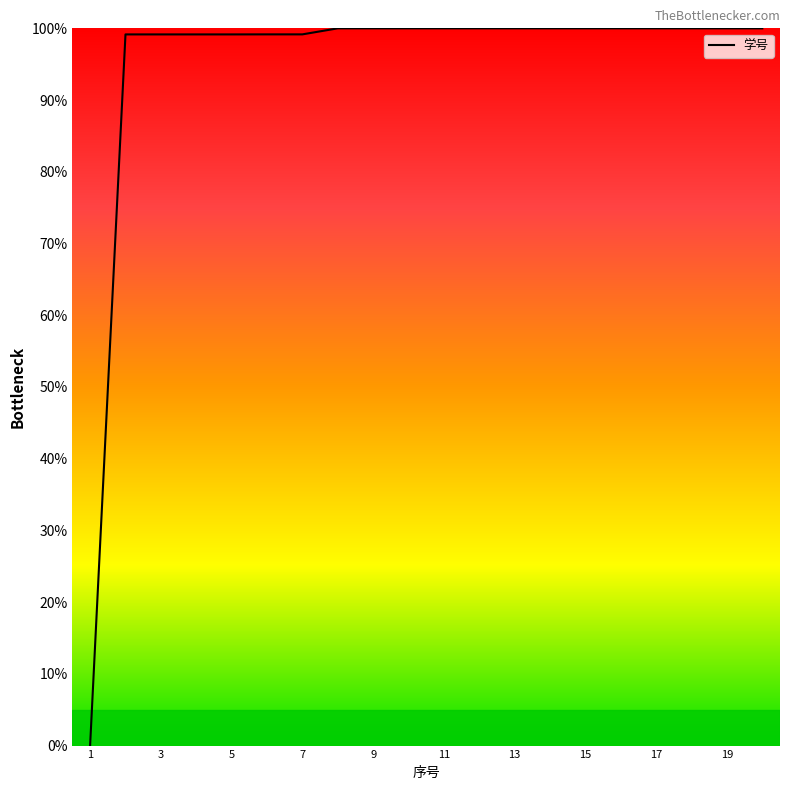

What is the maximum value shown in the chart?

100.0